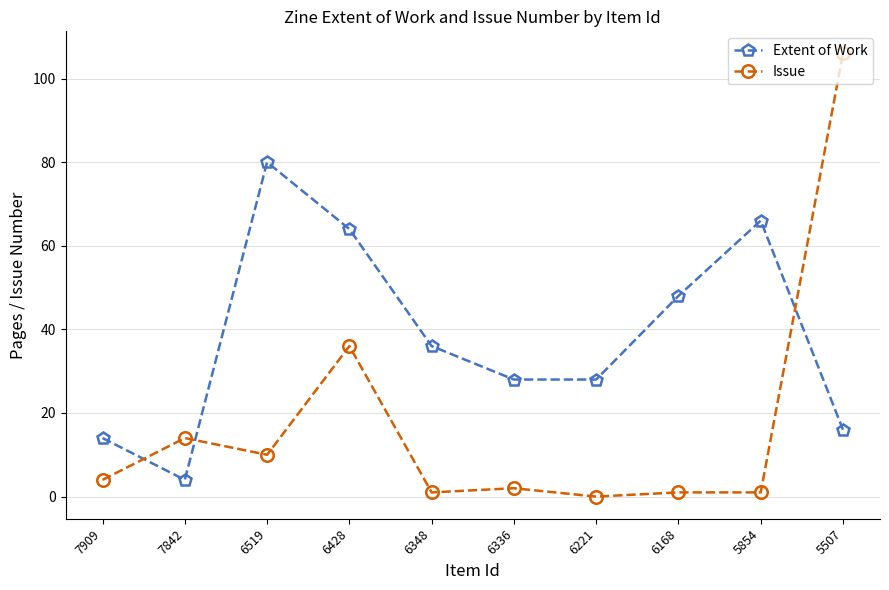

Where is the first local minimum for Issue?

6519